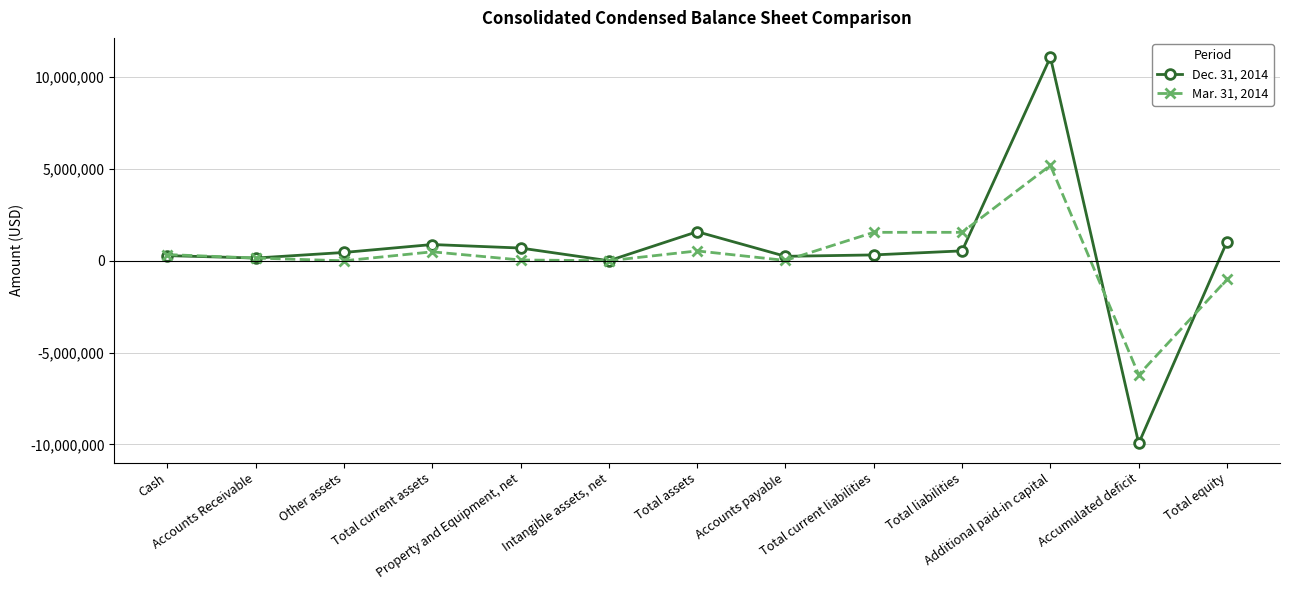

Which series has the largest range (max minus min)?

Dec. 31, 2014